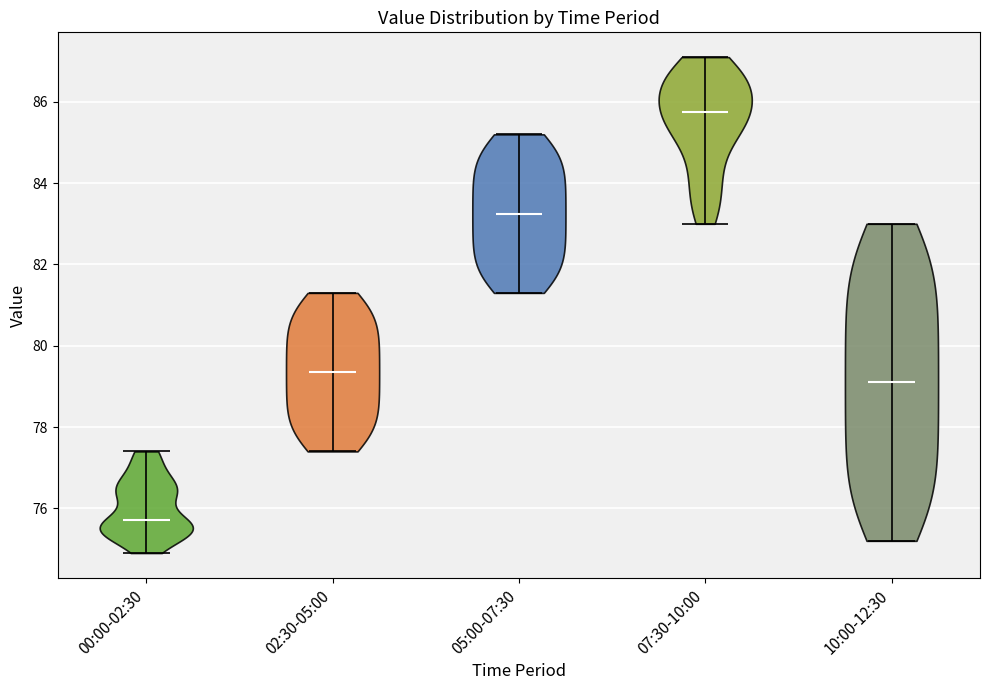

Which violin has the lowest median line?

00:00-02:30